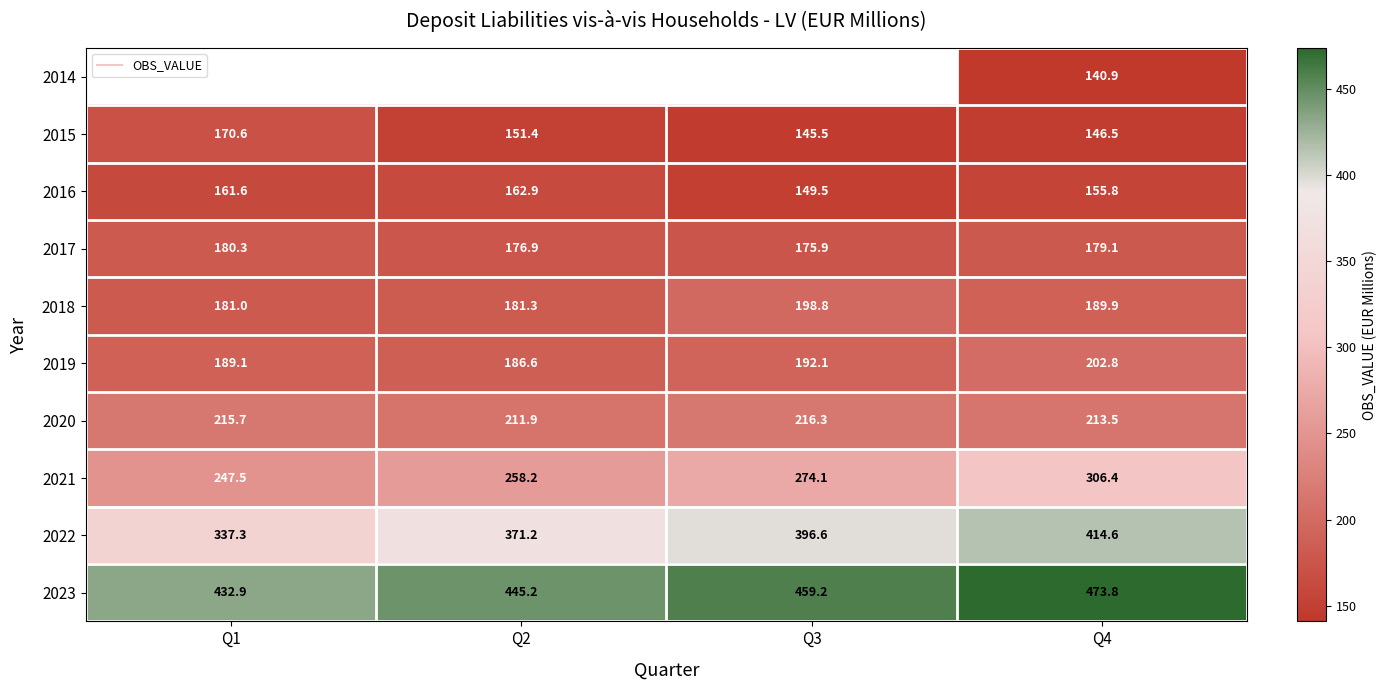

Which series has the largest total across all categories?

2023